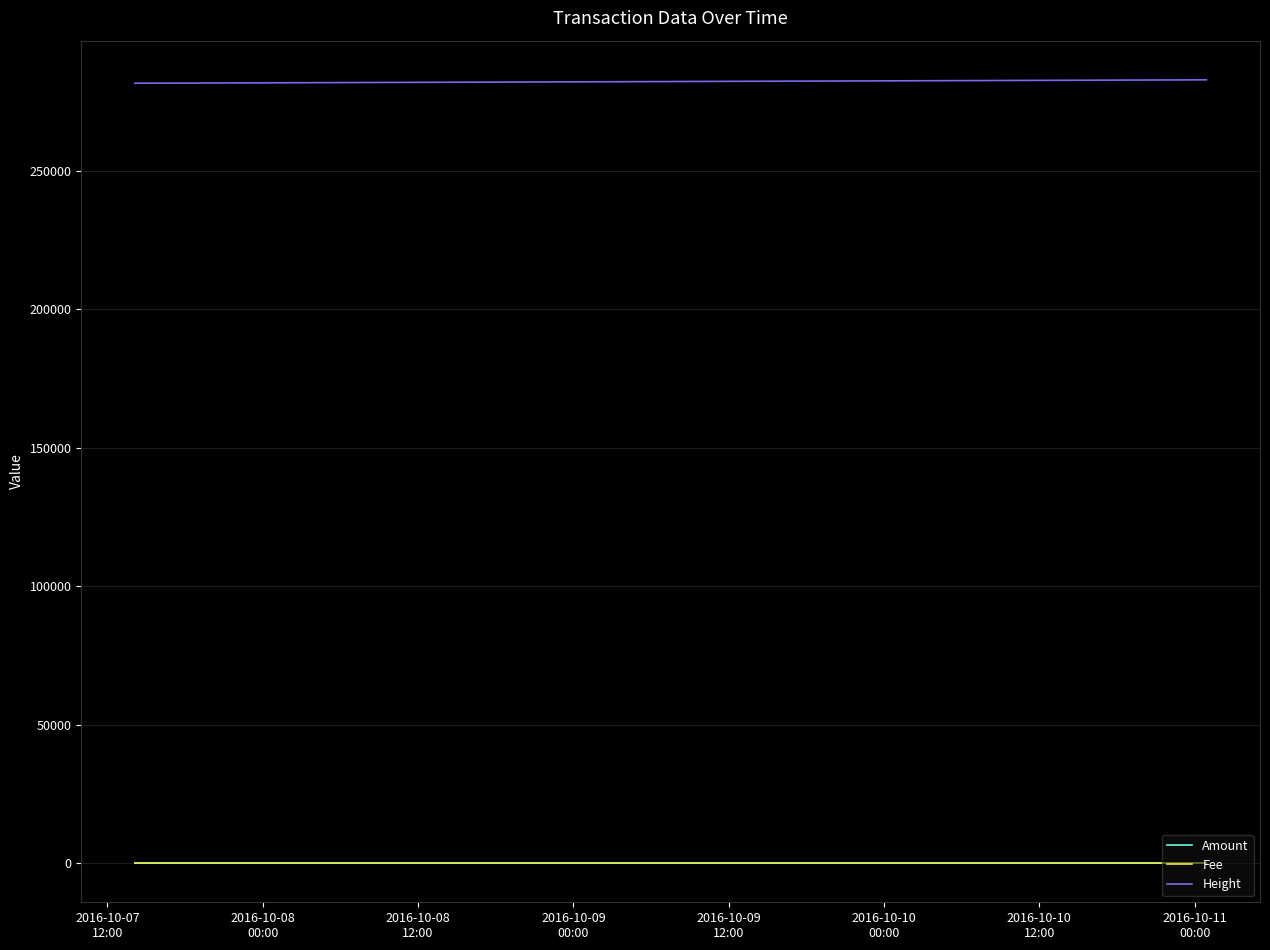

List the series in order of their peak value, highest first.

Height, Amount, Fee